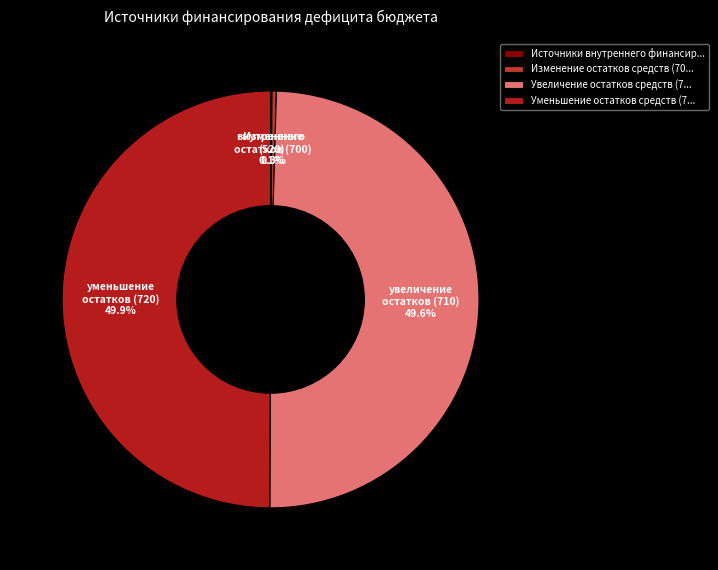

How many segments does this pie chart have?

4